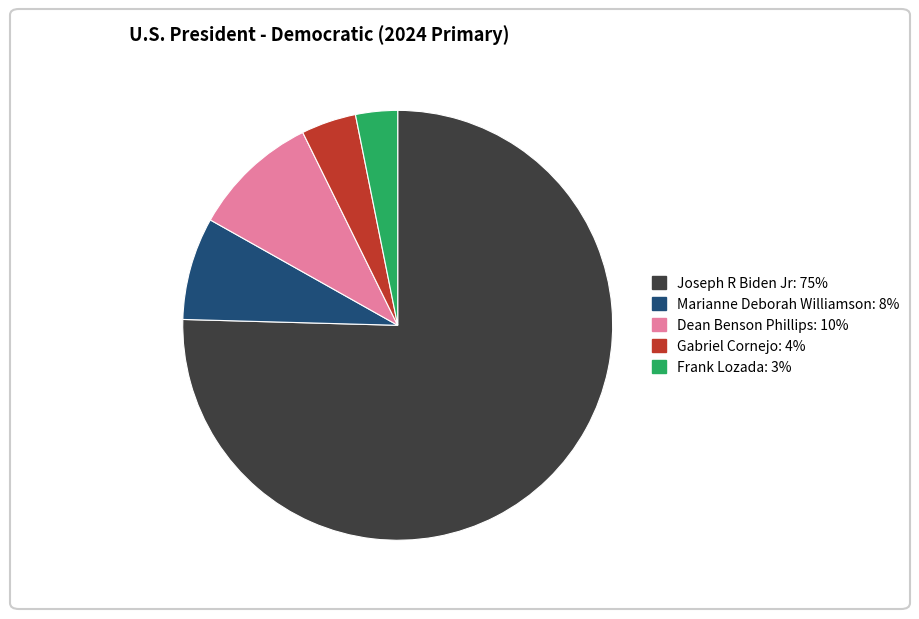

Which has a higher value, Dean Benson Phillips or Gabriel Cornejo?

Dean Benson Phillips